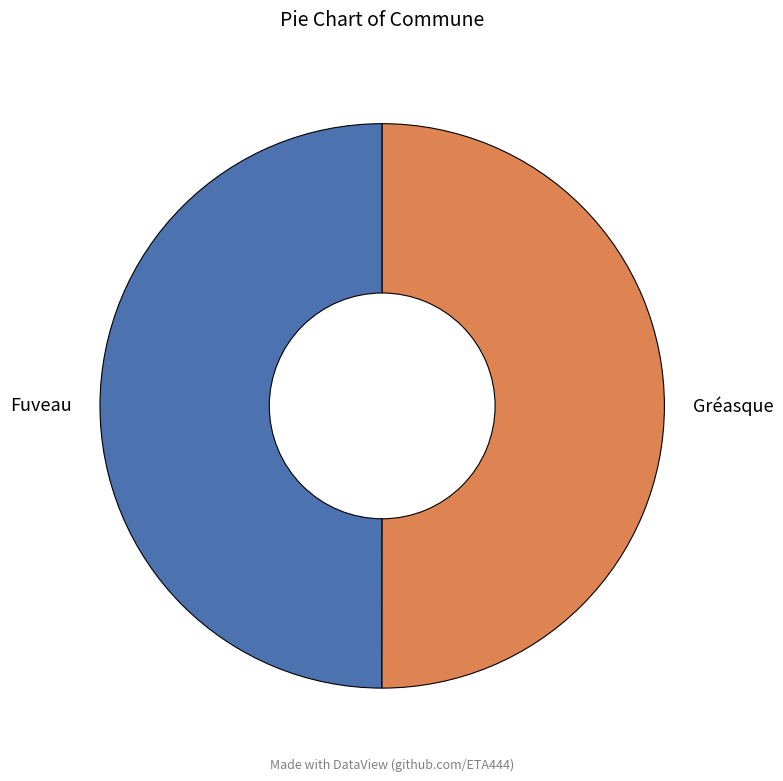

Combined, do Gréasque and Fuveau account for over 50%?

Yes